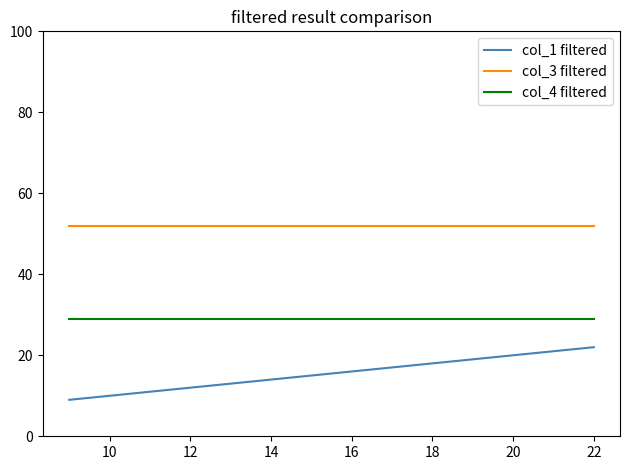

What is the difference between the maximum and minimum values in the col_1 filtered series?

13